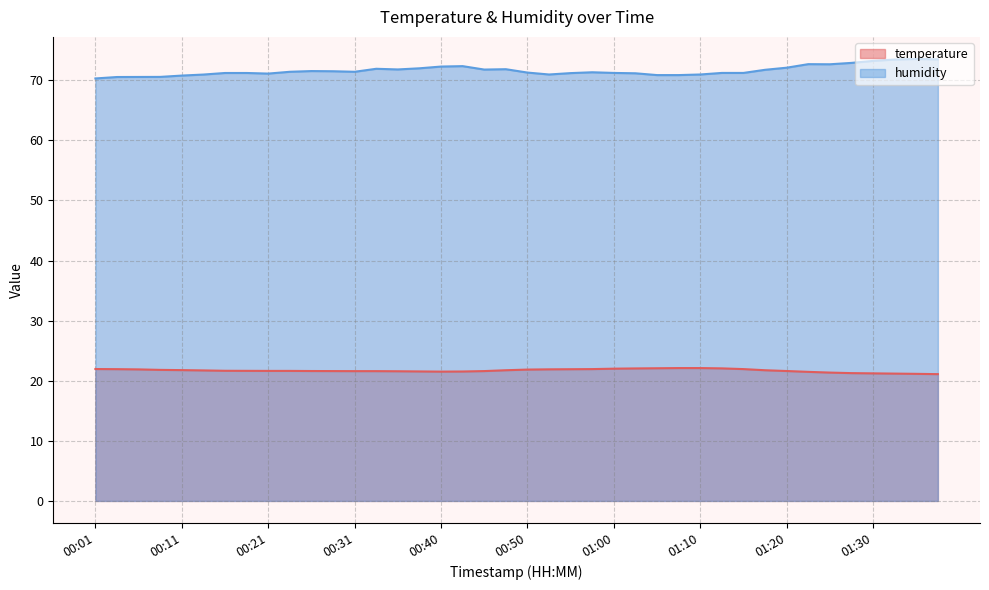

Where is the first local minimum for temperature?

00:40